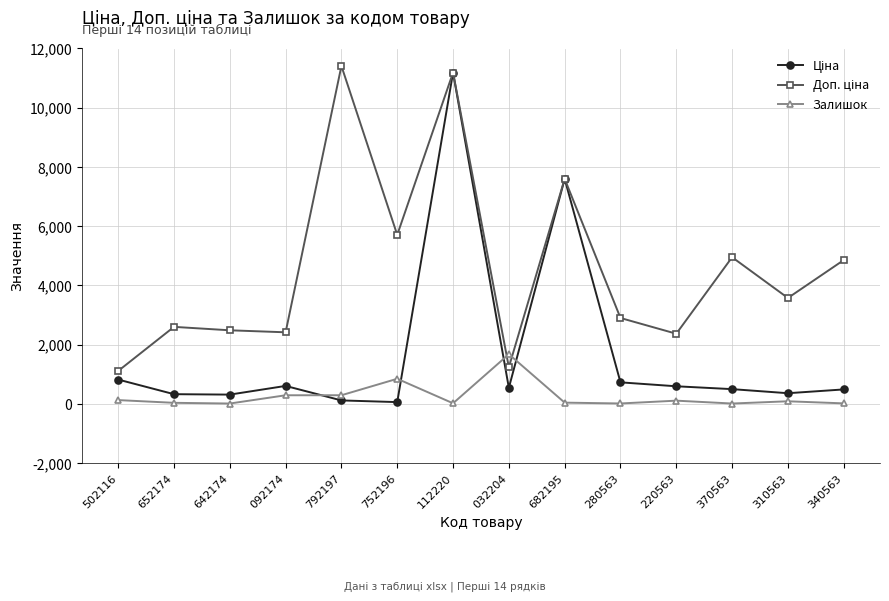

What value does the Залишок series have at 092174?

288.0